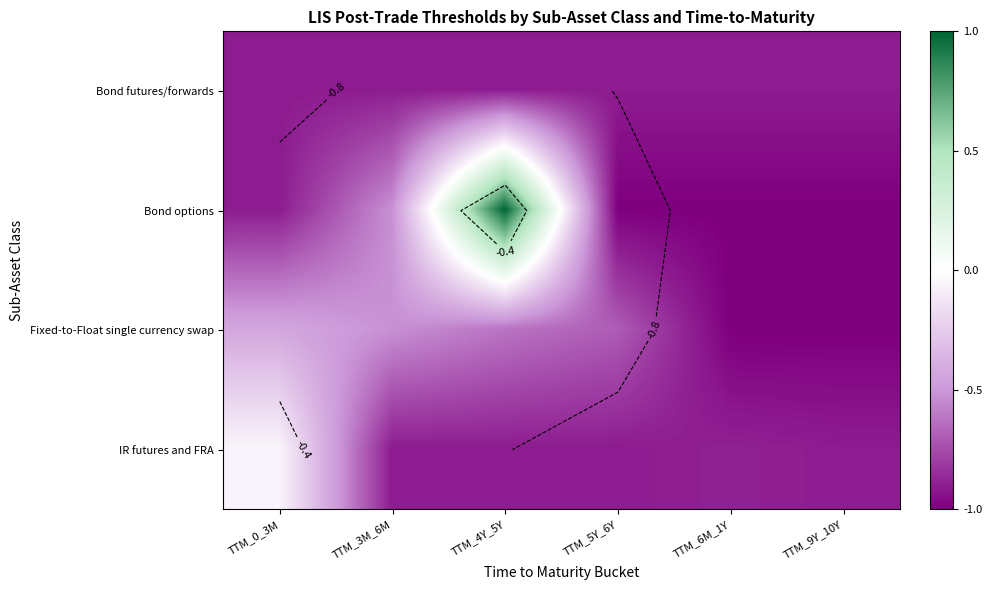

Read the Bond options value at TTM_9Y_10Y.

-1.0